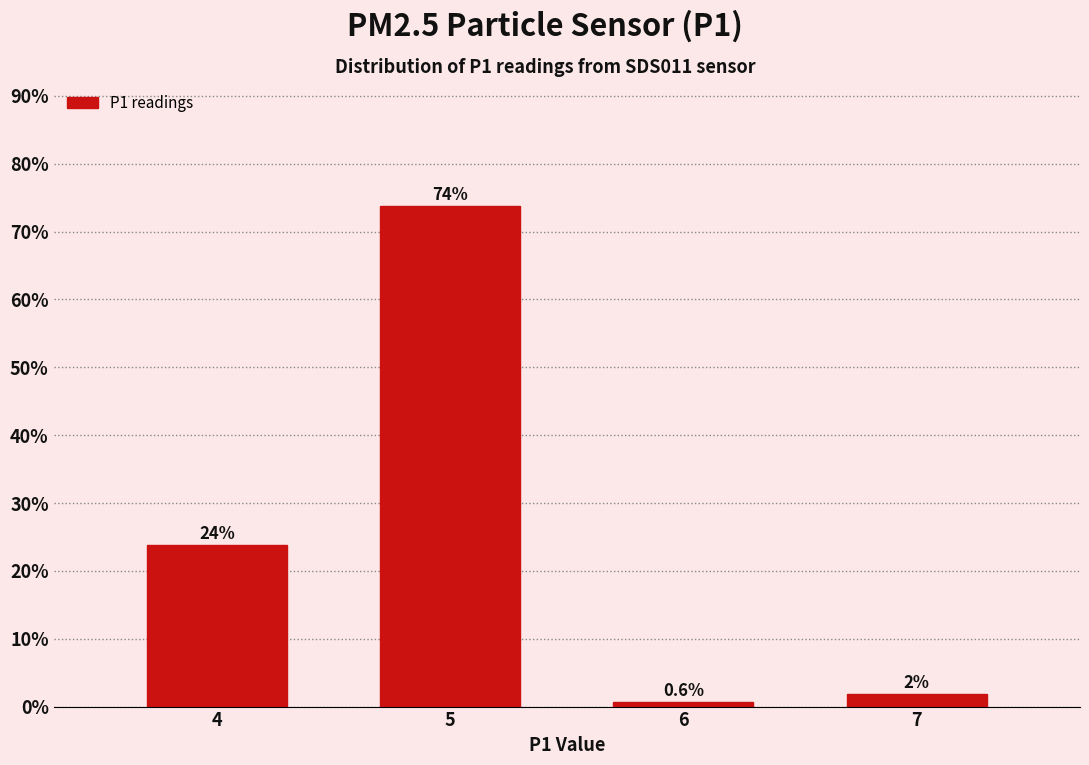

Which category has the highest value across all series?

5